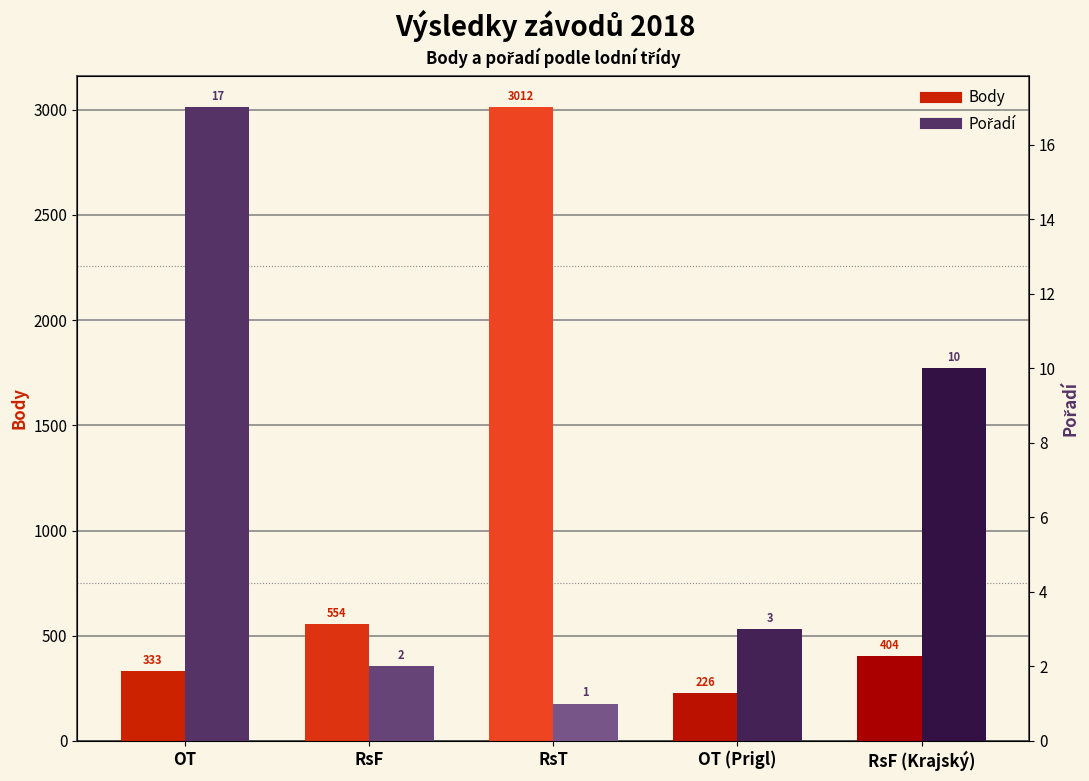

What is the difference between the maximum and minimum values in the Body series?

2786